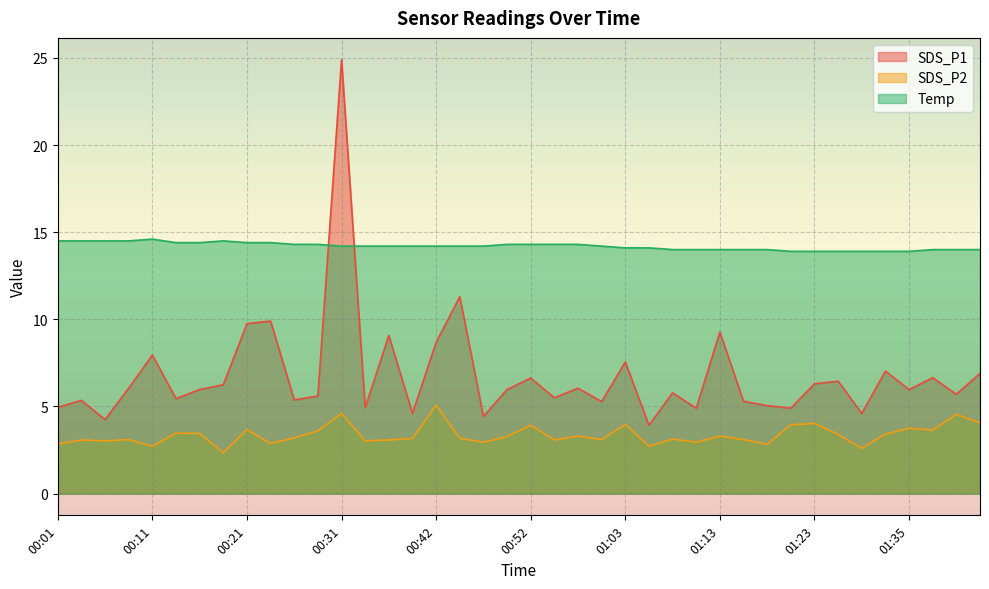

How many values in the SDS_P2 series exceed 3?

31